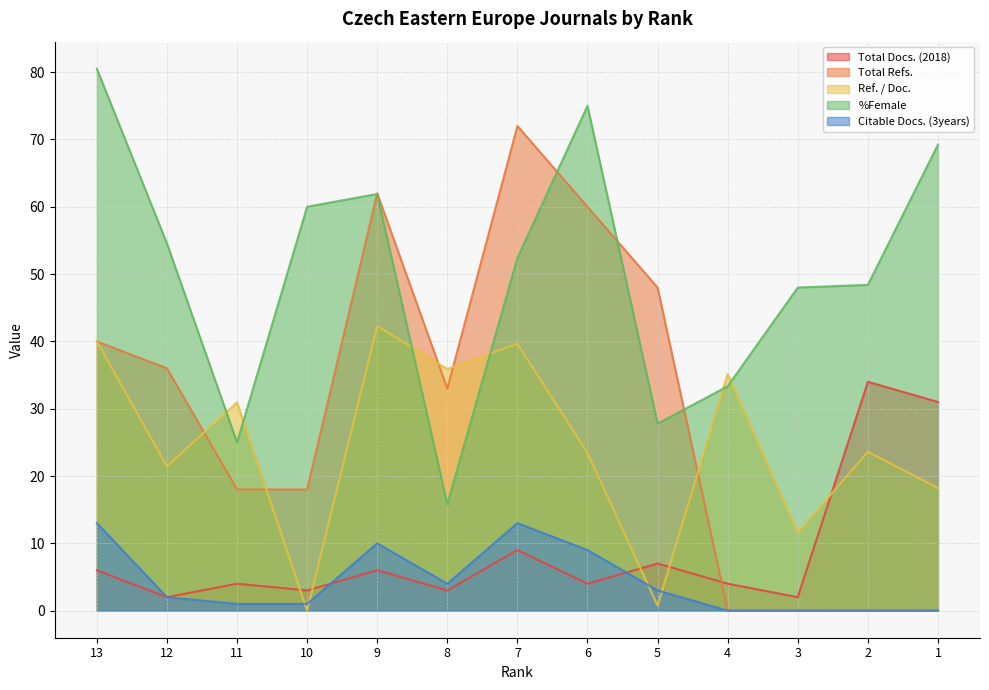

Where does the Total Docs. (2018) series first go above 4?

13